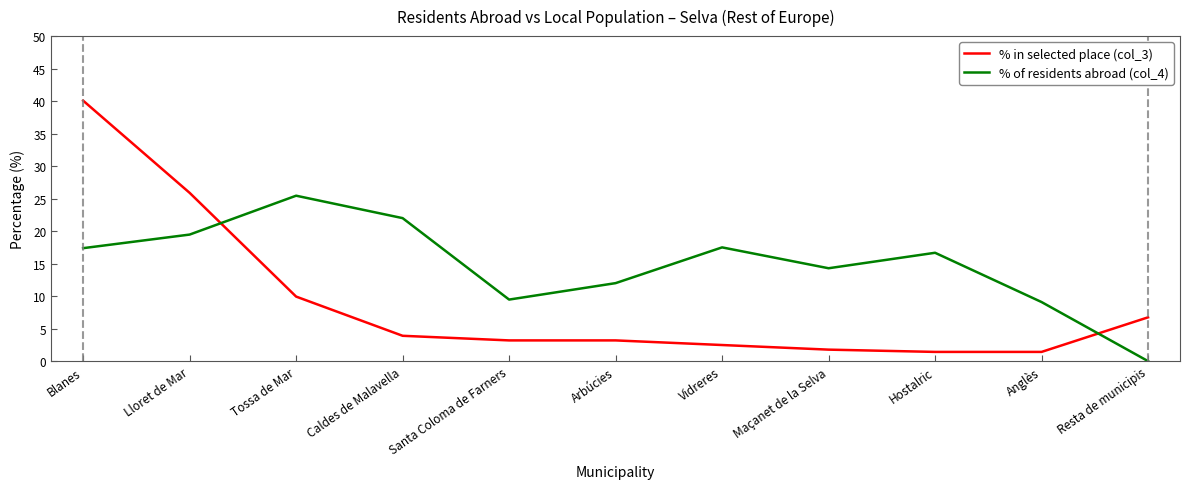

How many intersections are there between % in selected place (col_3) and % of residents abroad (col_4)?

2